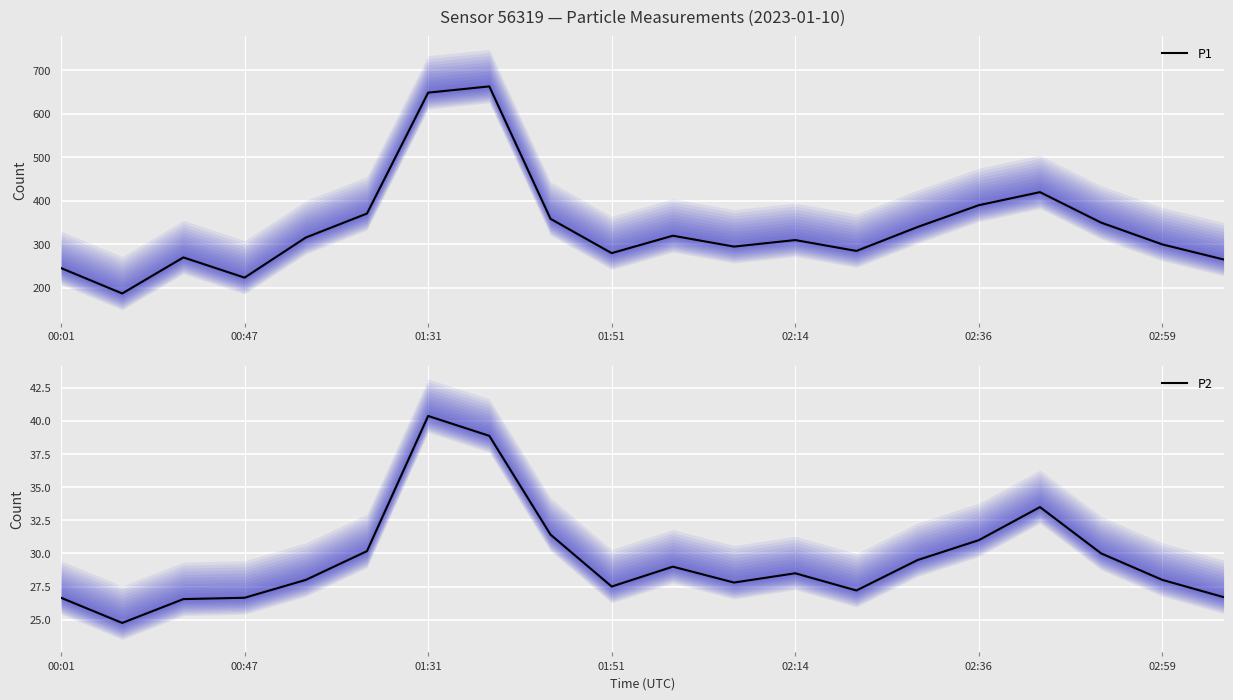

The P1 series shows 496.4 at 02:14. True or false?

False